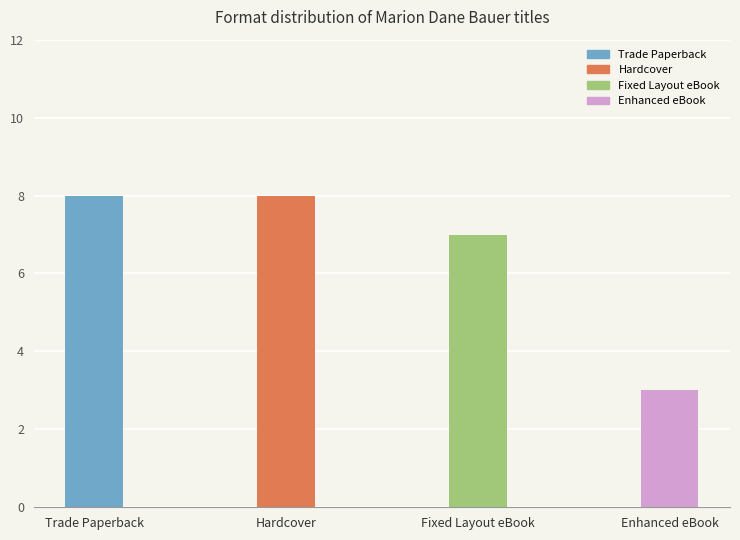

Reading right to left, transcribe all the data shown in this chart.

3	7	8	8